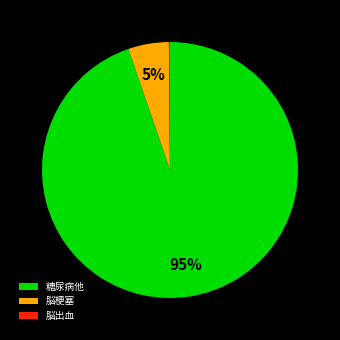

To the nearest percent, what percentage of the pie is 糖尿病他?

95%